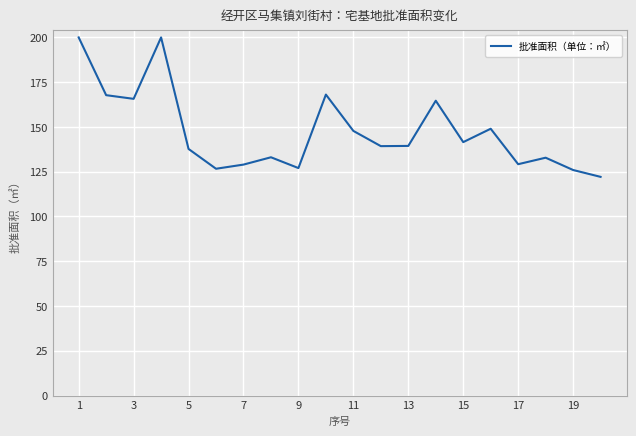

What is the greatest value displayed?

200.0